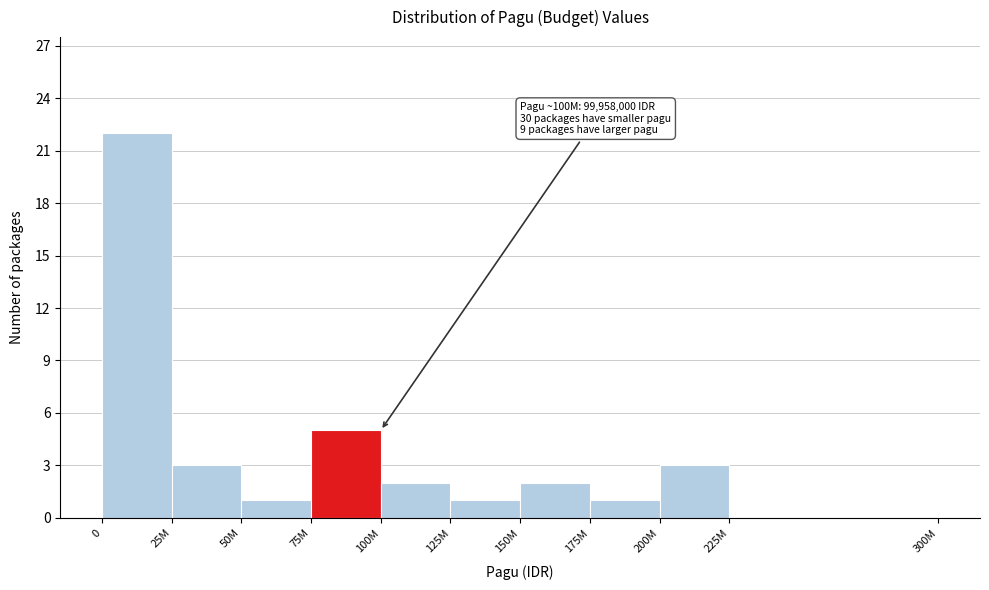

Reading left to right, transcribe all the data shown in this chart.

0=22	25M=3	50M=1	75M=5	100M=2	125M=1	150M=2	175M=1	200M=3	225M=0